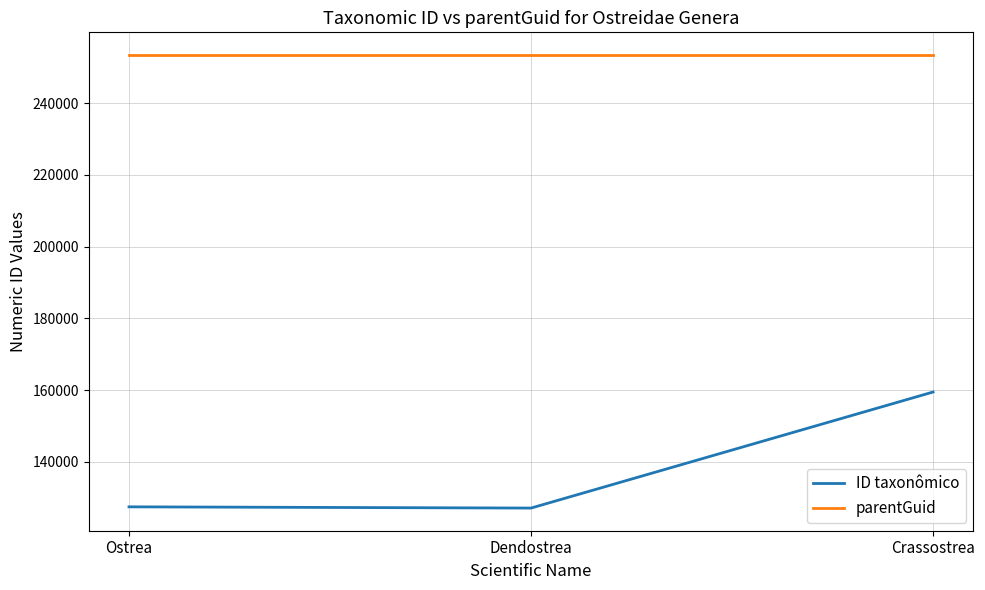

What is the difference between the second highest and minimum values in the ID taxonômico series?

343